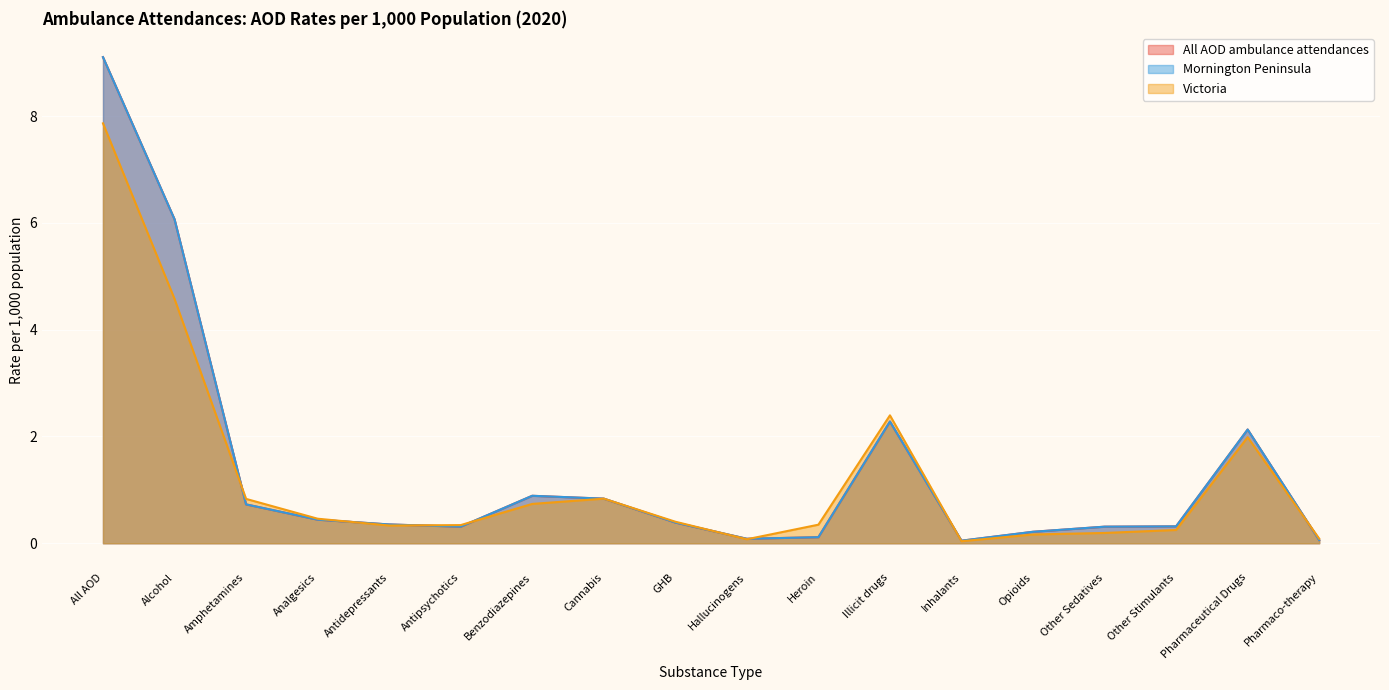

Which series ends up on top after the final intersection of Victoria and Mornington Peninsula?

Victoria